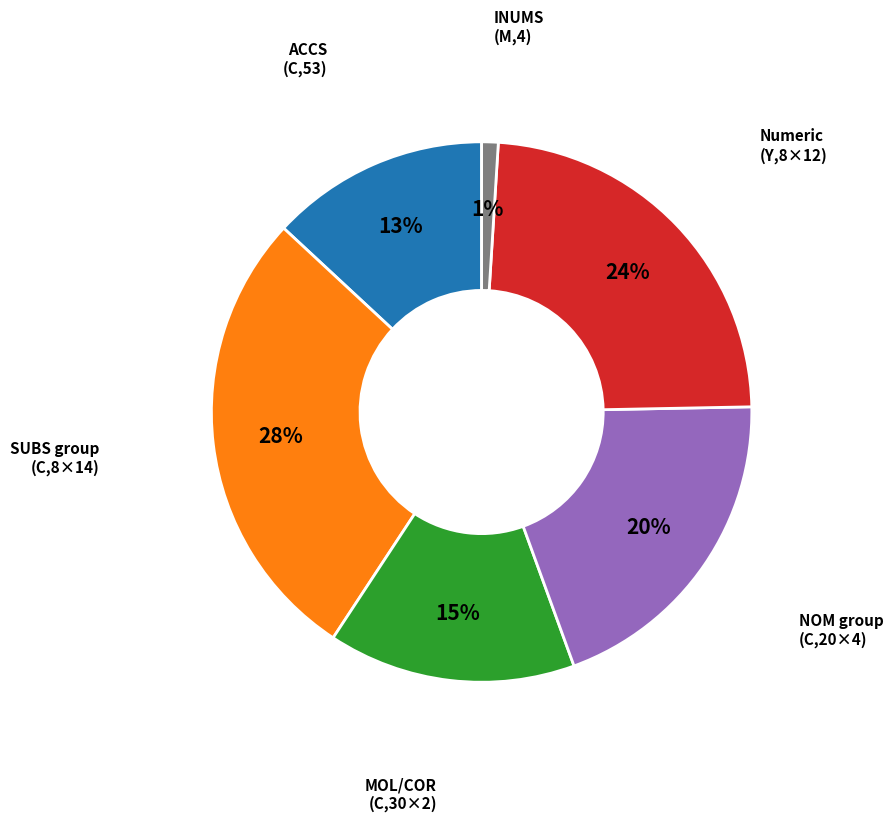

To the nearest percent, what is the difference between the largest and smallest slice percentages?

27%